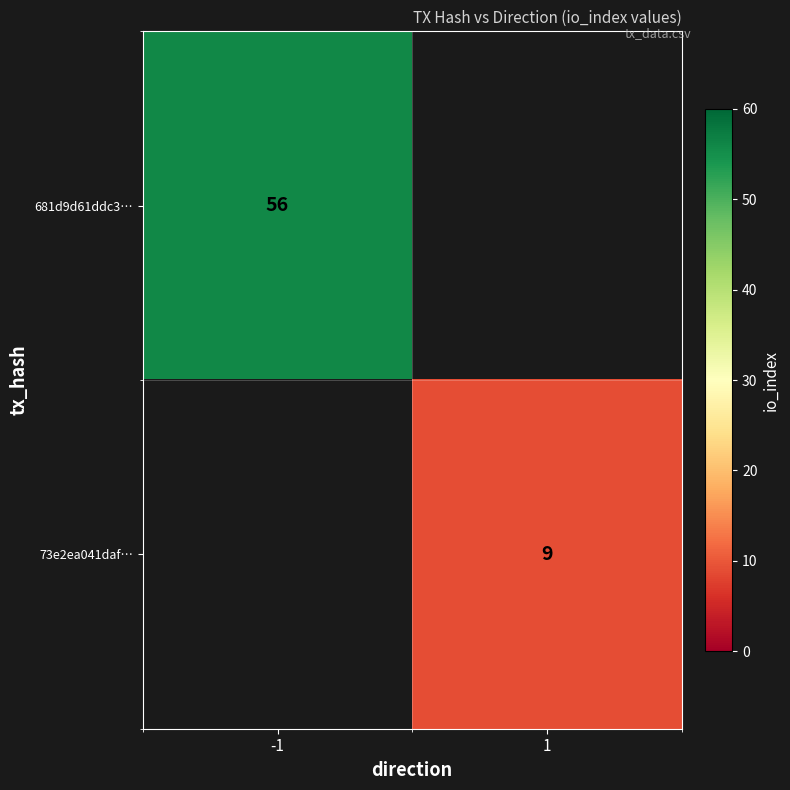

How many categories are shown in the chart?

2